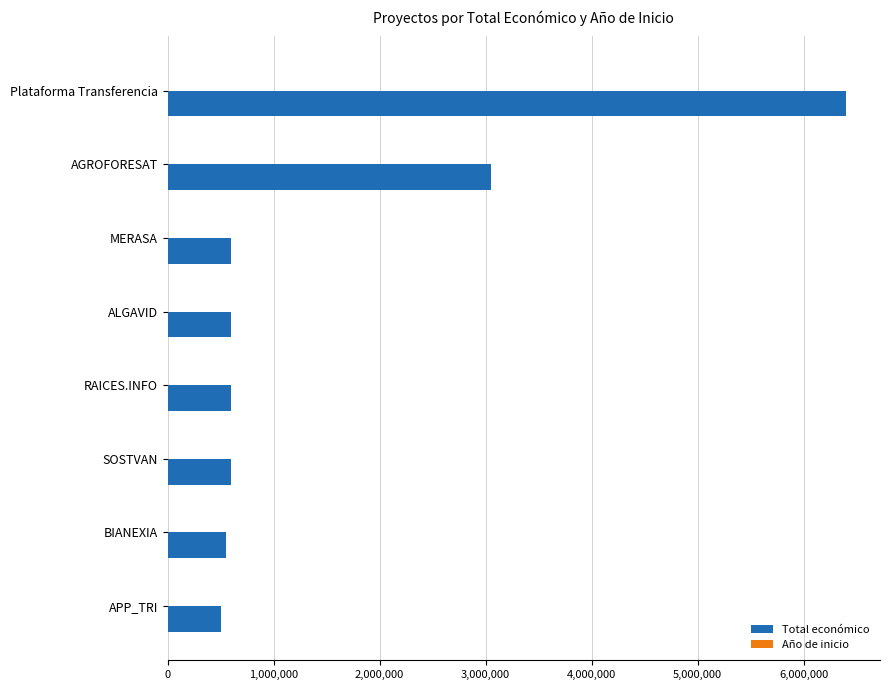

At which label is Total económico closest to 3454265?

AGROFORESAT